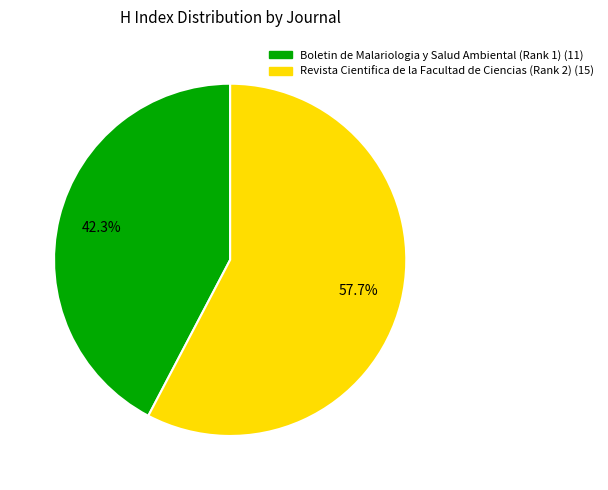

Approximately how many times larger is the value at Revista Cientifica de la Facultad de Ciencias (Rank 2) compared to Boletin de Malariologia y Salud Ambiental (Rank 1)?

1.4